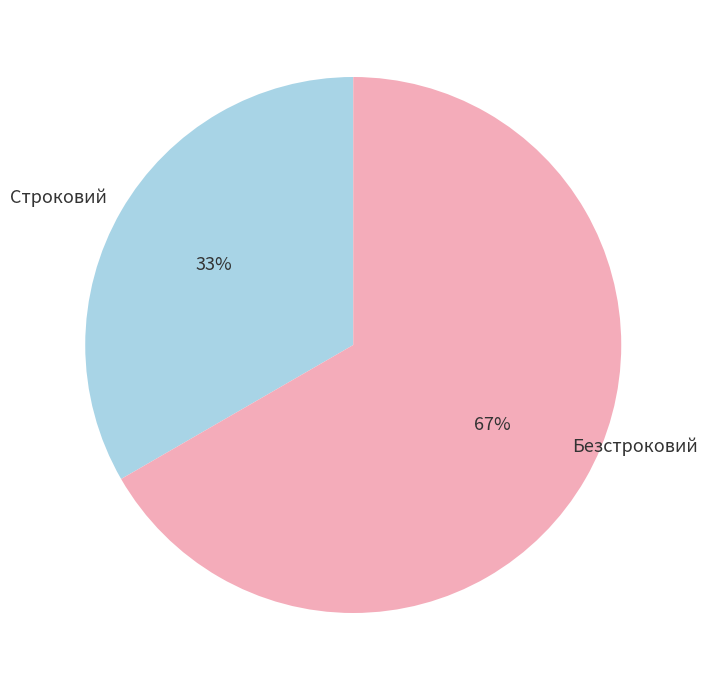

Count the number of slices in the pie.

2